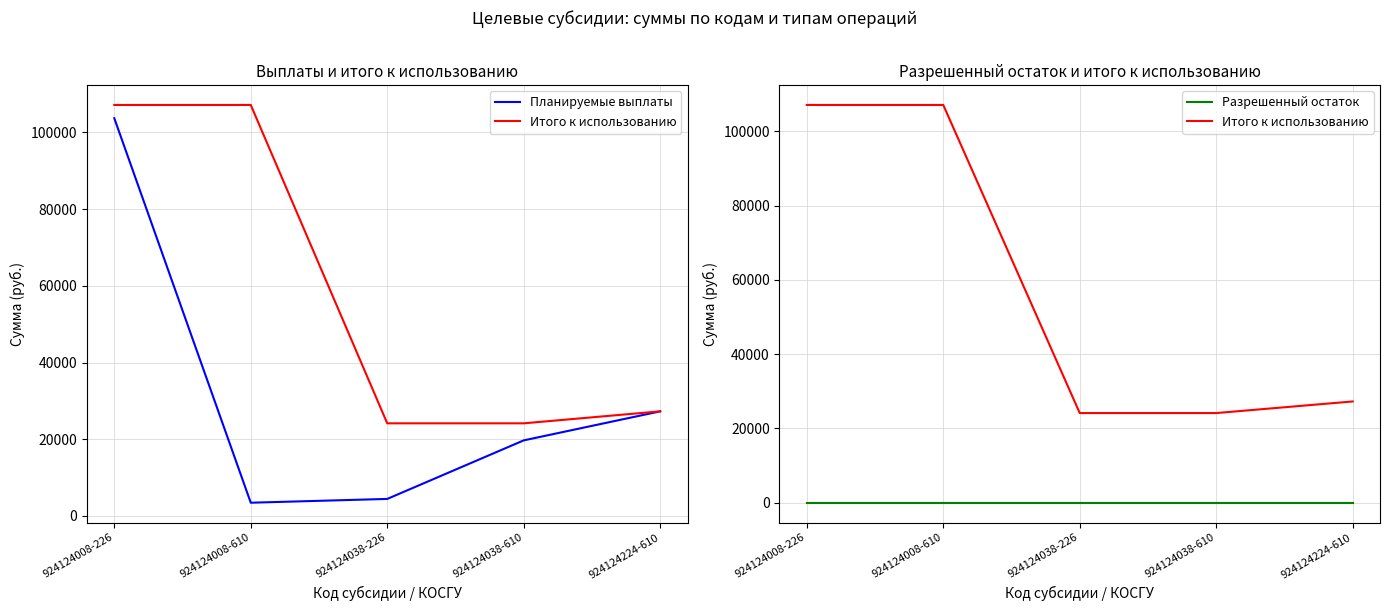

Which series has the widest spread of values?

Планируемые выплаты